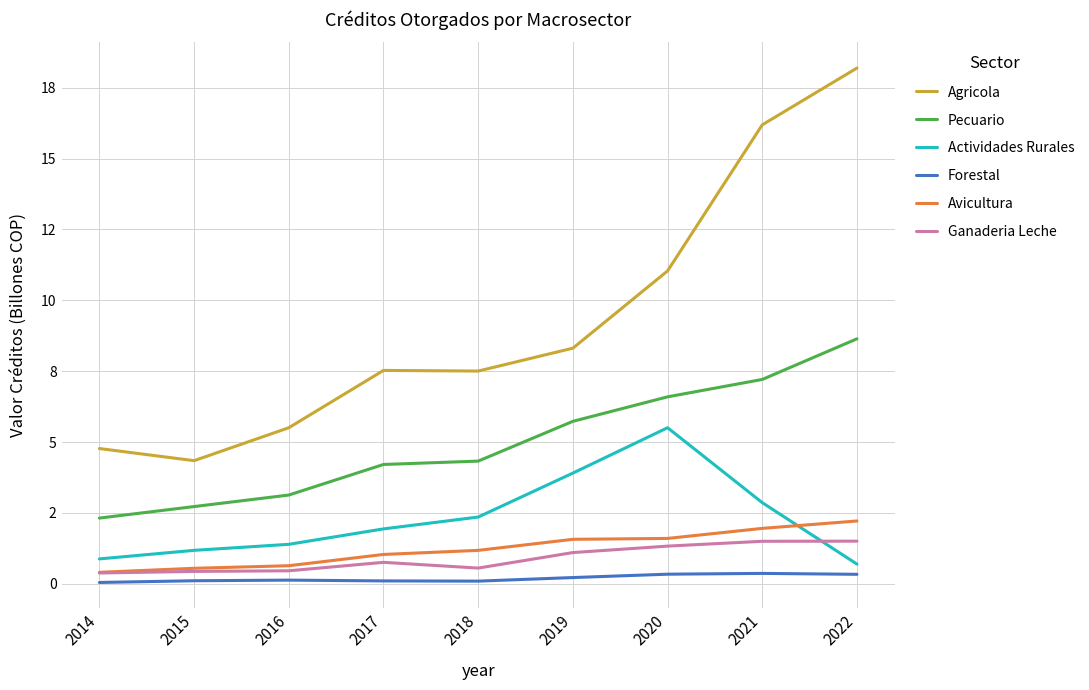

At how many categories does at least one series exceed 2?

9